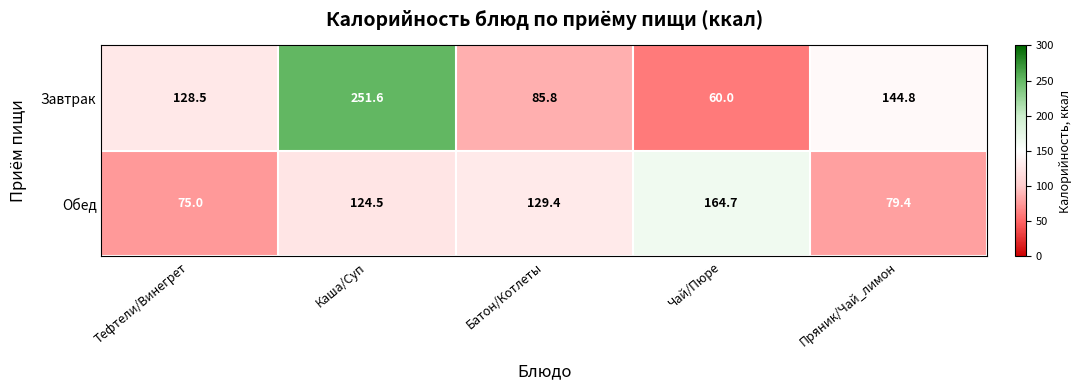

Reading left to right, extract all data points from this chart.

Завтрак: Тефтели/Винегрет=128.5	Каша/Суп=251.6	Батон/Котлеты=85.8	Чай/Пюре=60.0	Пряник/Чай_лимон=144.8
Обед: Тефтели/Винегрет=75.0	Каша/Суп=124.5	Батон/Котлеты=129.4	Чай/Пюре=164.7	Пряник/Чай_лимон=79.4